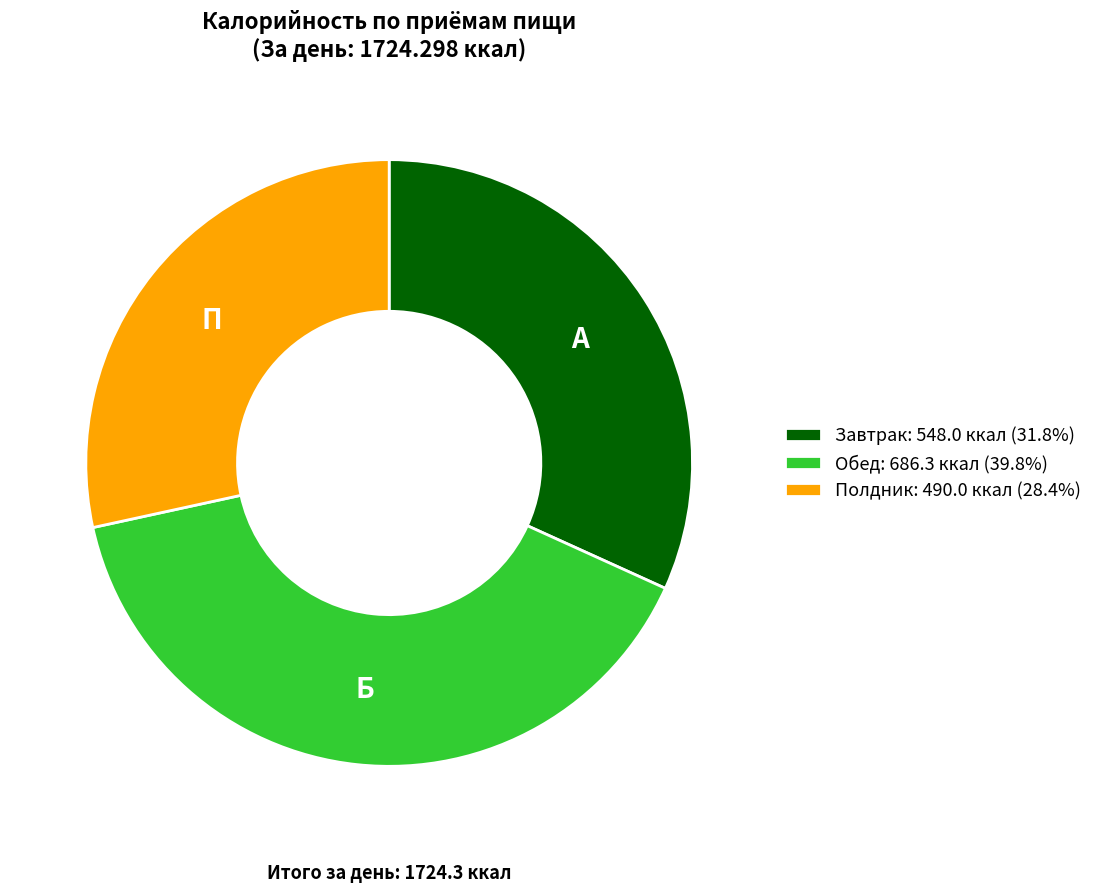

Approximately how many times larger is the value at Завтрак: 548.0 ккал (31.8%) compared to Обед: 686.3 ккал (39.8%)?

0.8